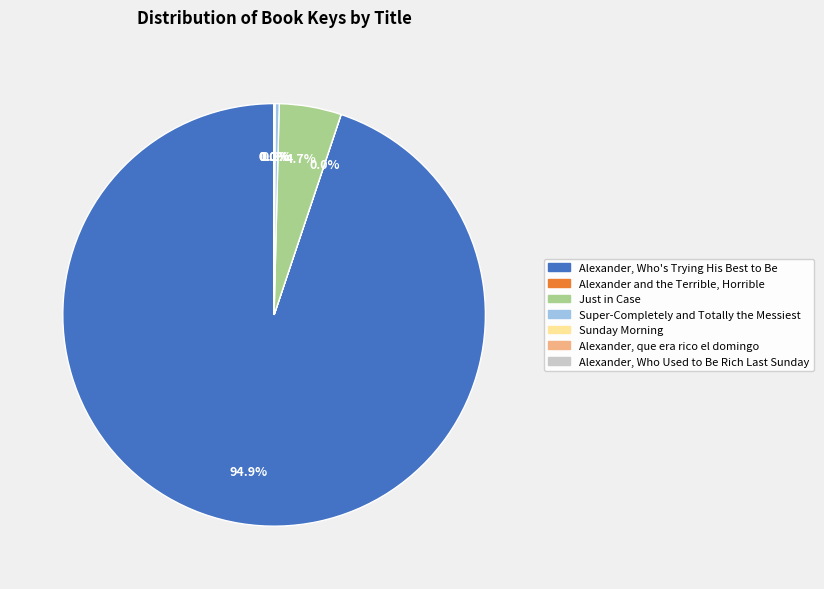

Which slice is the largest?

Alexander, Who's Trying His Best to Be